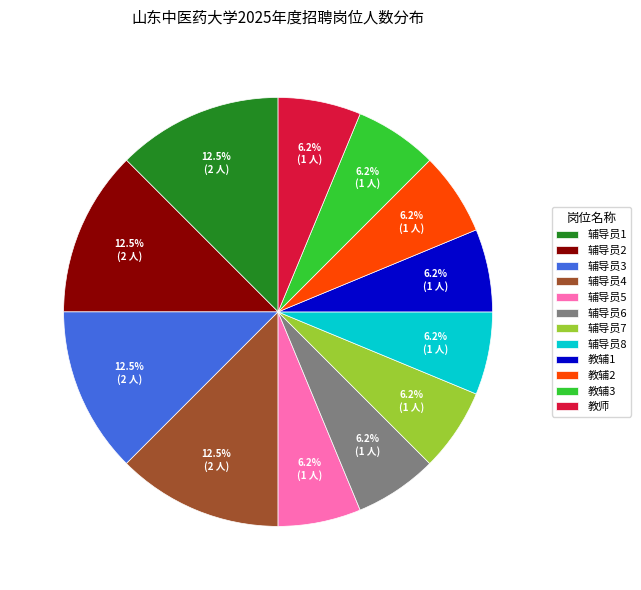

To the nearest percent, what portion does 辅导员7 represent?

6%